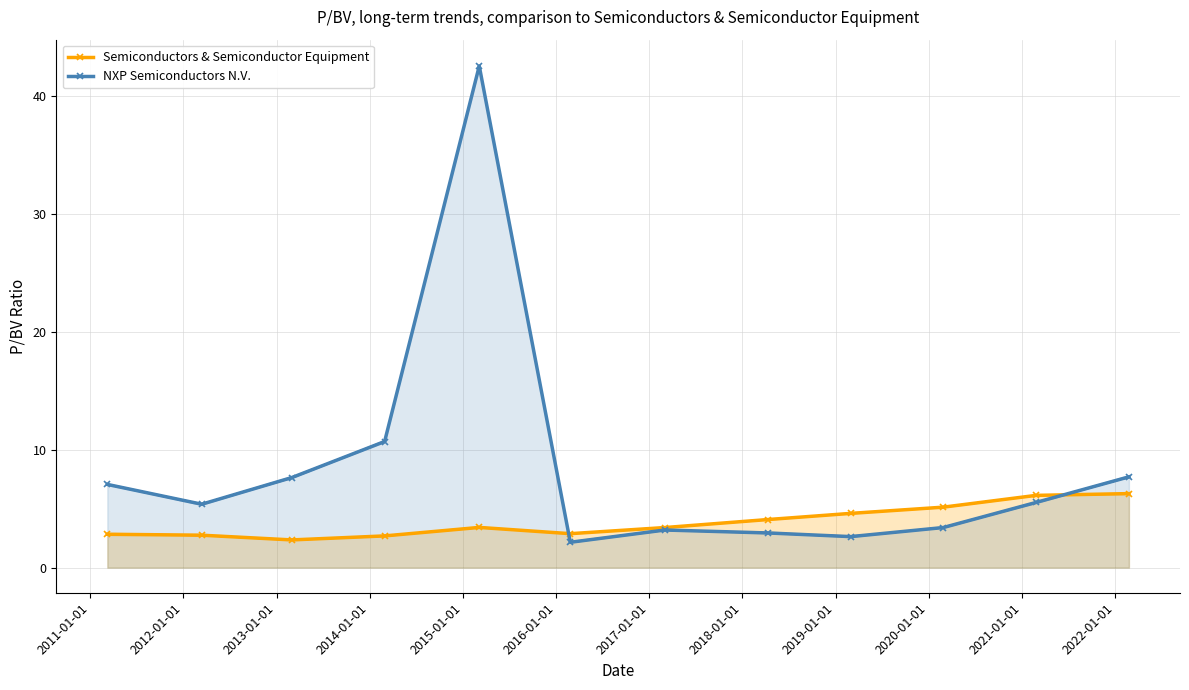

Which has a higher value, 2018-01-01 or 2013-01-01?

2018-01-01